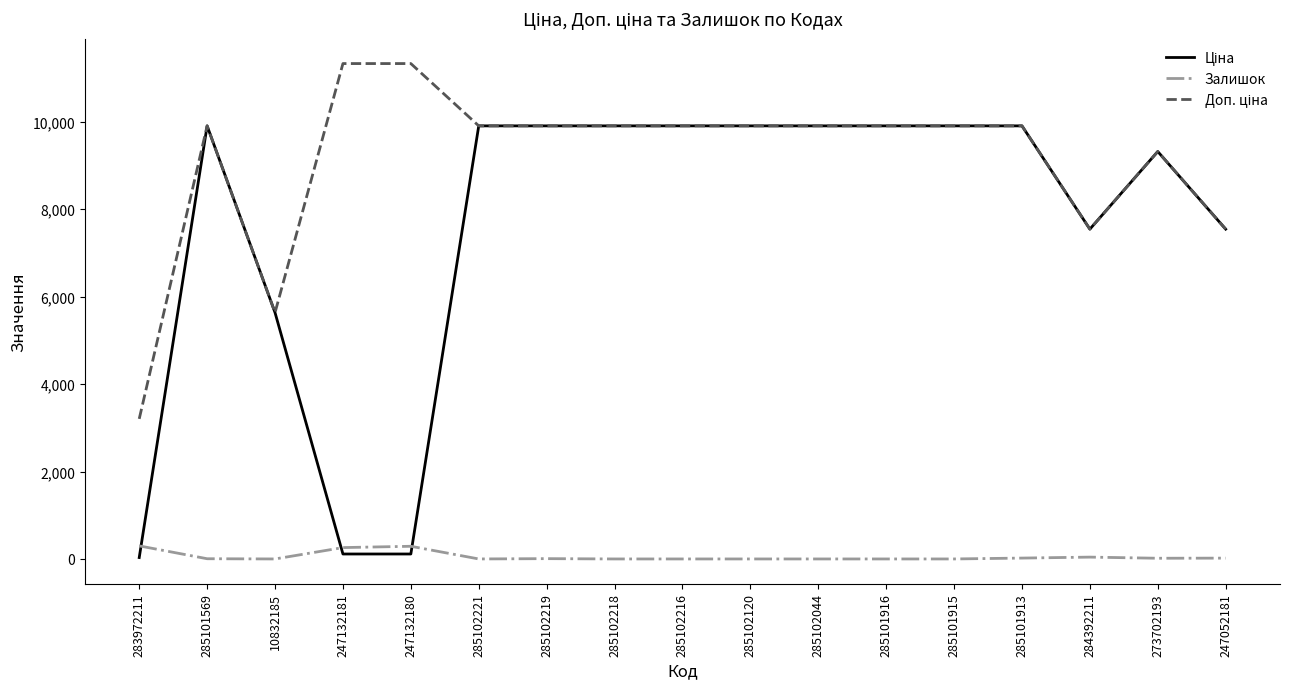

The Залишок series shows 16.0 at 273702193. True or false?

True